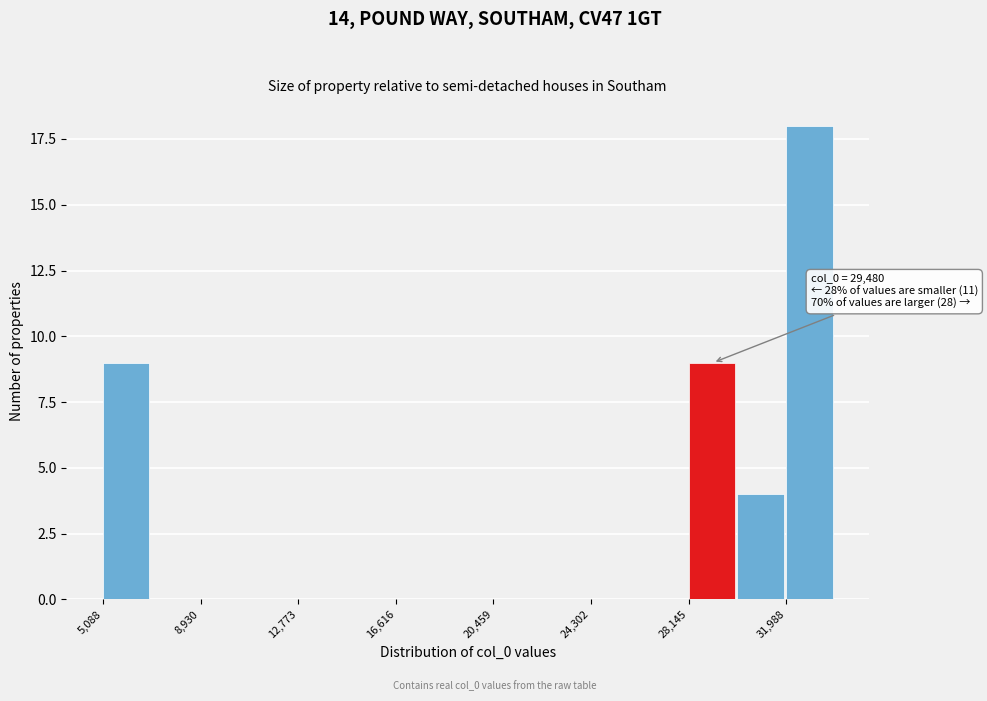

Around what value on the x-axis is the tallest bar? Give the approximate position of its centre, as read against the axis.

33000